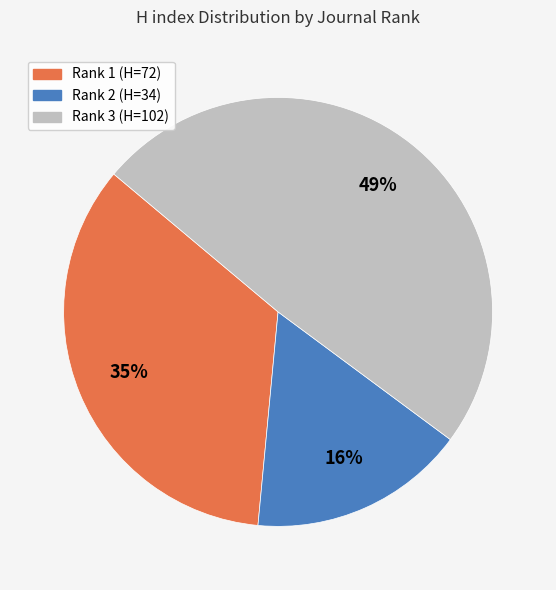

To the nearest percent, what is the difference between the largest and smallest slice percentages?

33%